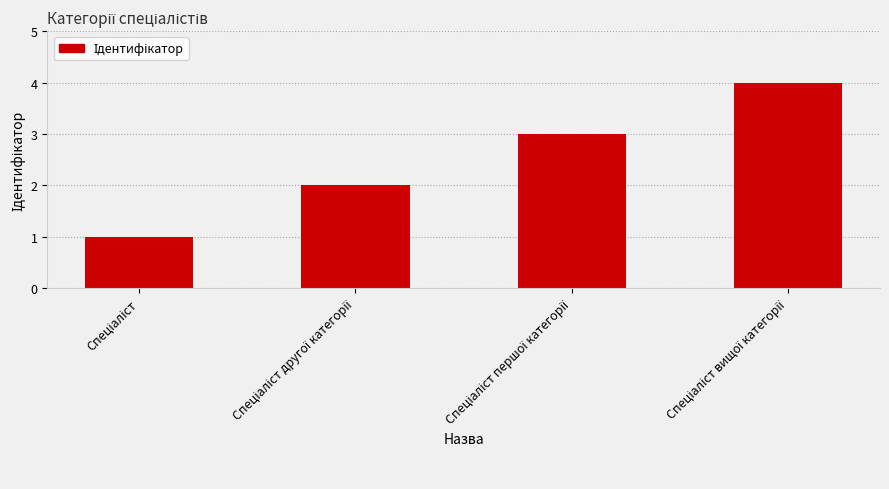

What is the difference between the maximum and minimum values?

3